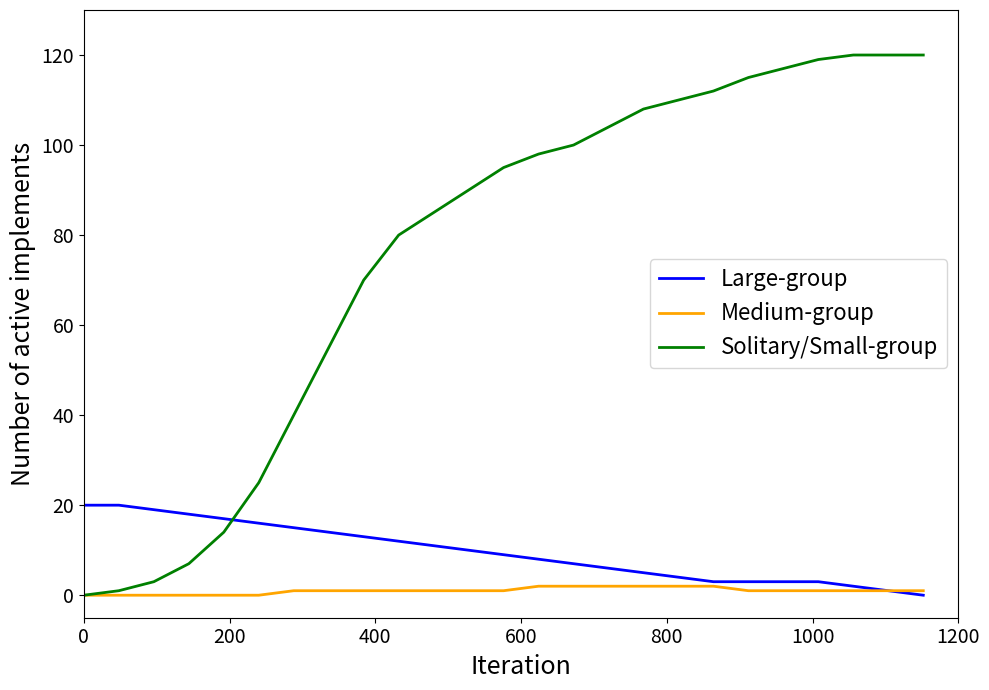

Reading left to right, transcribe all the data shown in this chart.

Large-group: 20	20	19	18	17	16	15	14	13	12	11	10	9	8	7	6	5	4	3	3	3	3	2	1	0
Medium-group: 0	0	0	0	0	0	1	1	1	1	1	1	1	2	2	2	2	2	2	1	1	1	1	1	1
Solitary/Small-group: 0	1	3	7	14	25	40	55	70	80	85	90	95	98	100	104	108	110	112	115	117	119	120	120	120